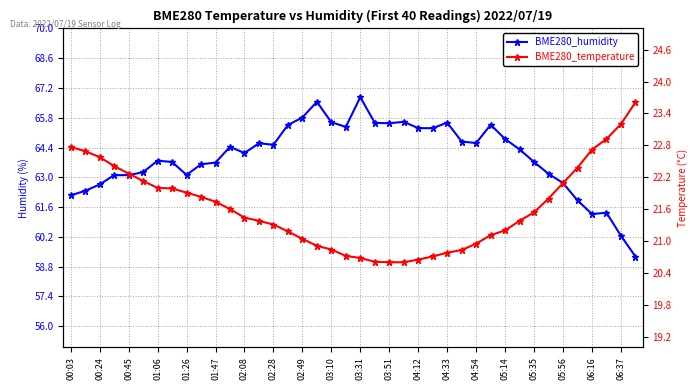

Is the value of BME280_humidity at 03:51 greater than the value of BME280_temperature at 21?

Yes